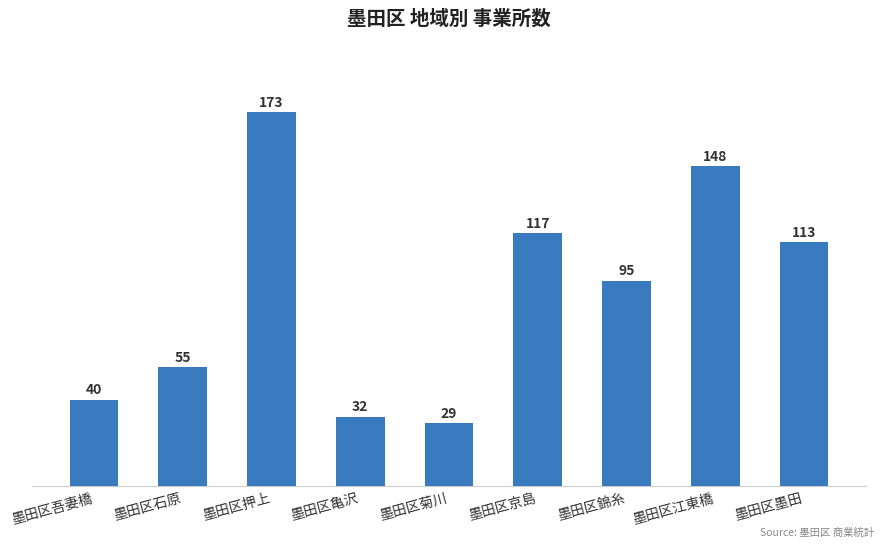

Are the bars grouped side by side (vs. stacked)?

No